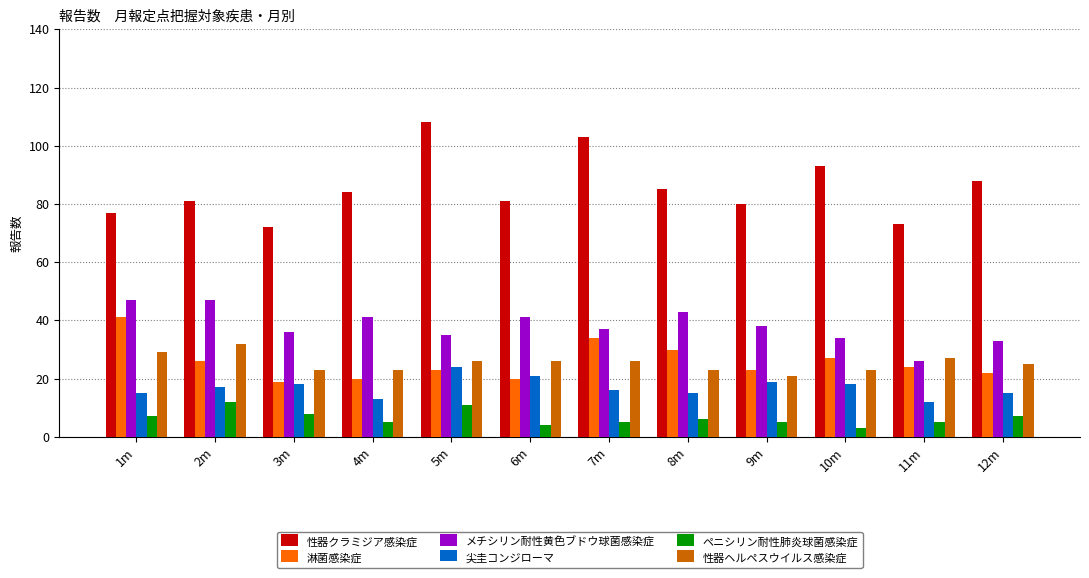

Rank the series by their maximum value, from highest to lowest.

性器クラミジア感染症, メチシリン耐性黄色ブドウ球菌感染症, 淋菌感染症, 性器ヘルペスウイルス感染症, 尖圭コンジローマ, ペニシリン耐性肺炎球菌感染症